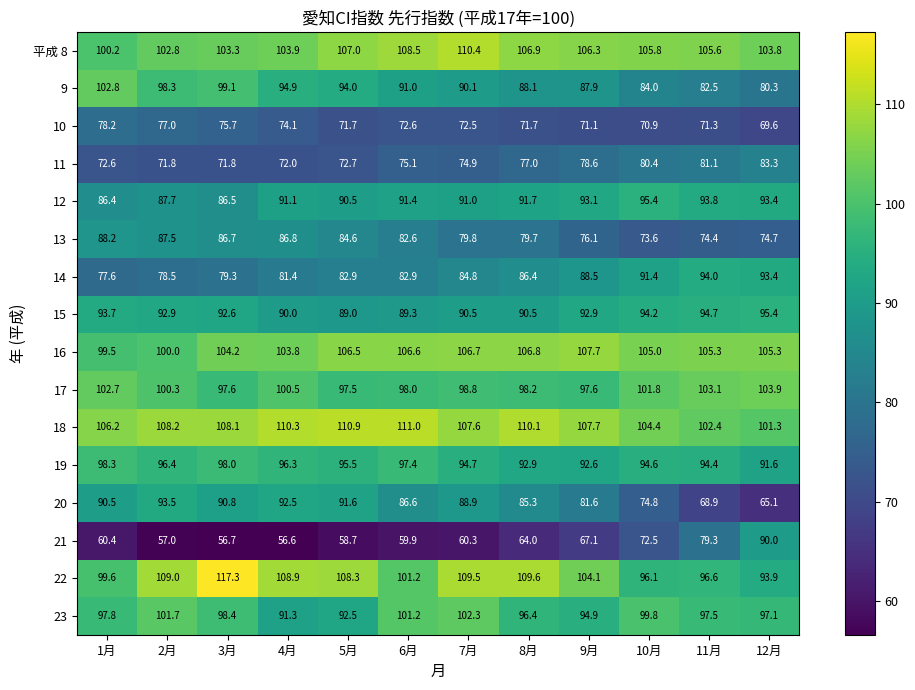

Which category has the highest value across all series?

3月